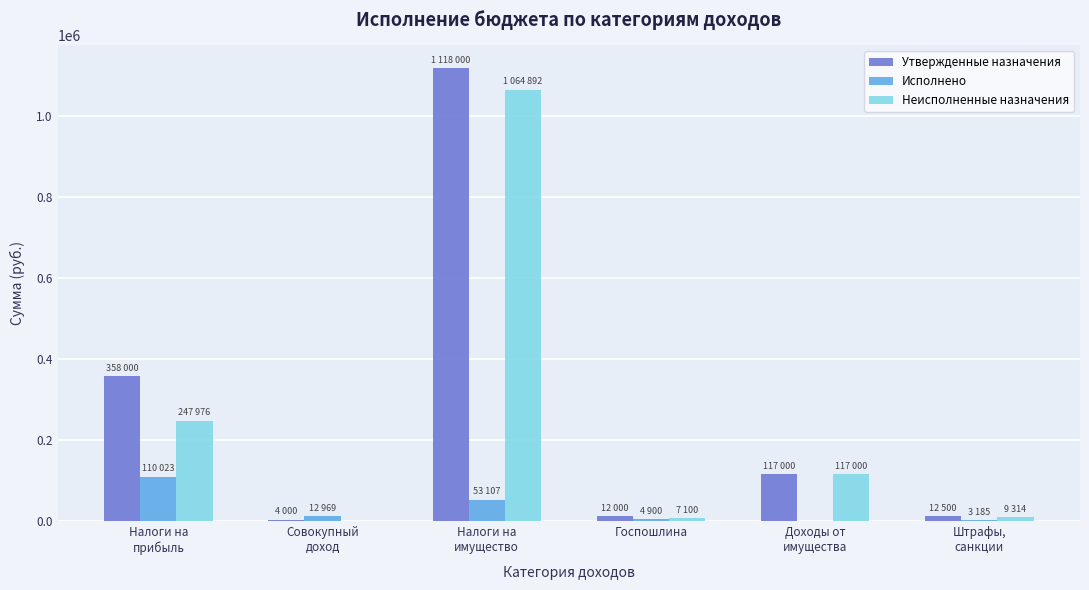

What is the highest value of the Исполнено series?

110023.2